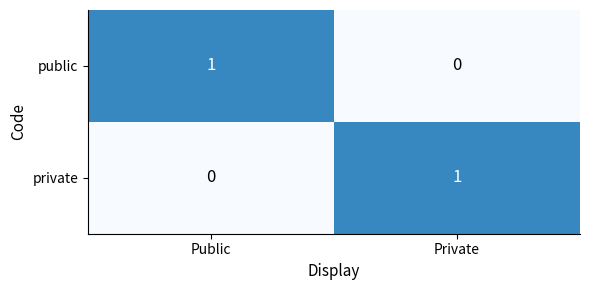

How many categories are shown in the chart?

2